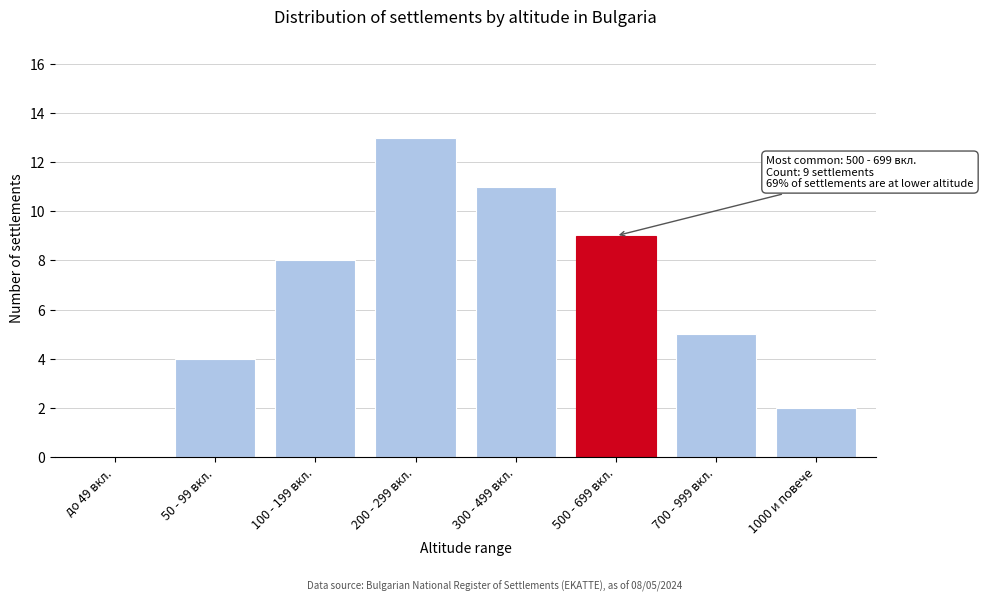

Reading left to right, extract all data points from this chart.

до 49 вкл.=0	50 - 99 вкл.=4	100 - 199 вкл.=8	200 - 299 вкл.=13	300 - 499 вкл.=11	500 - 699 вкл.=9	700 - 999 вкл.=5	1000 и повече=2